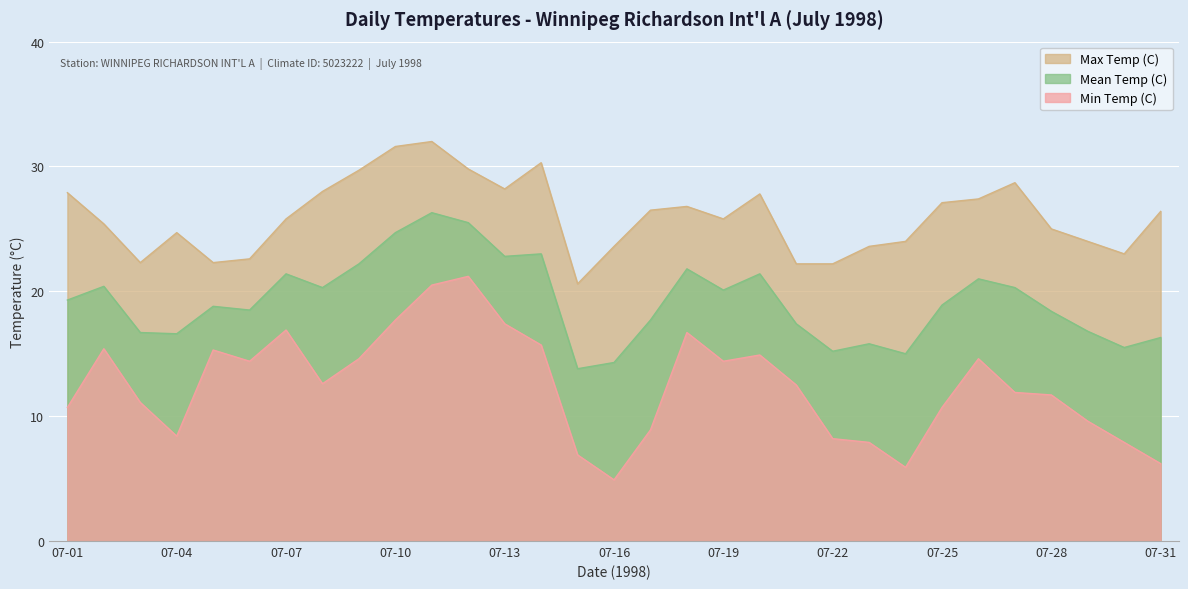

Which series has the largest total across all categories?

Max Temp (C)